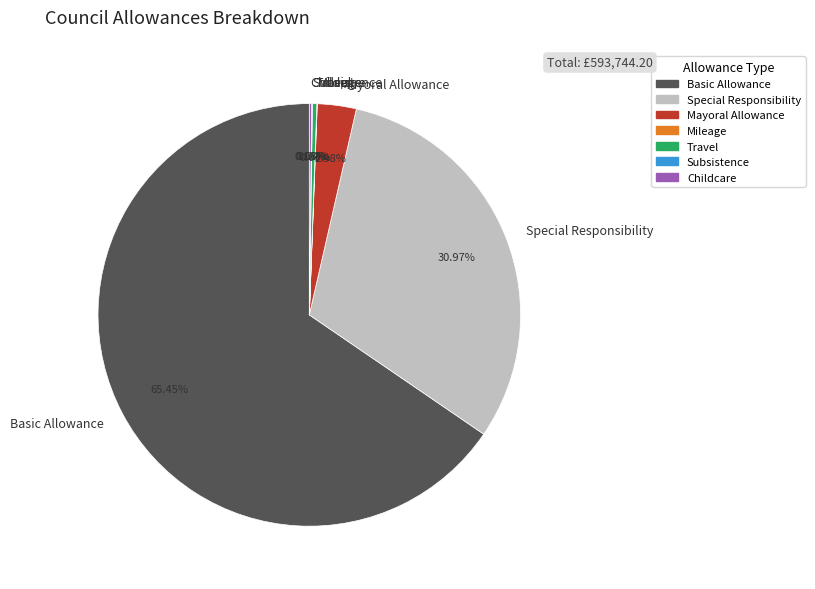

Which category has the biggest portion of the pie?

Basic Allowance